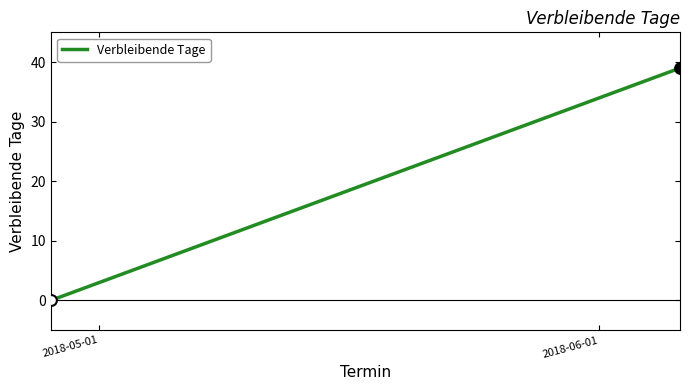

What is the difference between the maximum and minimum values?

39